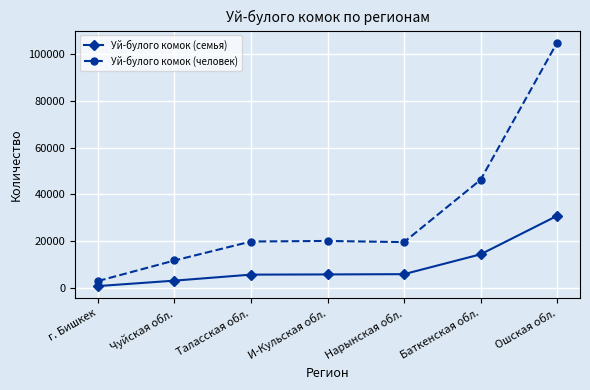

What is the difference between the highest and lowest values at г. Бишкек?

2161